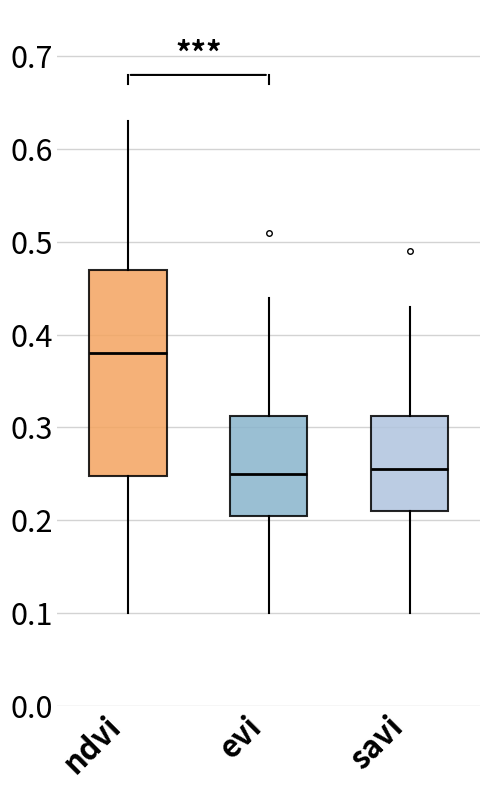

Reading left to right, transcribe this box plot: for each box, give where its median line is, the range the box spans, and where its two whiskers end, as read against the y-axis. The values are not printed on the chart, so give them approximately, as read against the axis.

ndvi: median 0.38, box 0.25 to 0.47, whiskers 0.10 to 0.63
evi: median 0.25, box 0.21 to 0.31, whiskers 0.10 to 0.44
savi: median 0.26, box 0.21 to 0.31, whiskers 0.10 to 0.43